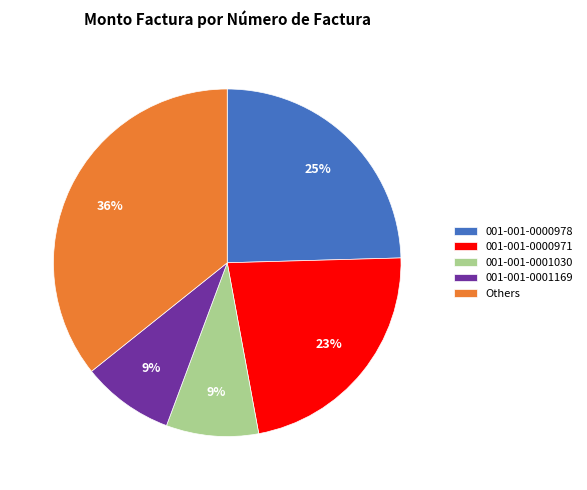

Do 001-001-0000978 and 001-001-0000971 together represent more than half of the pie?

No